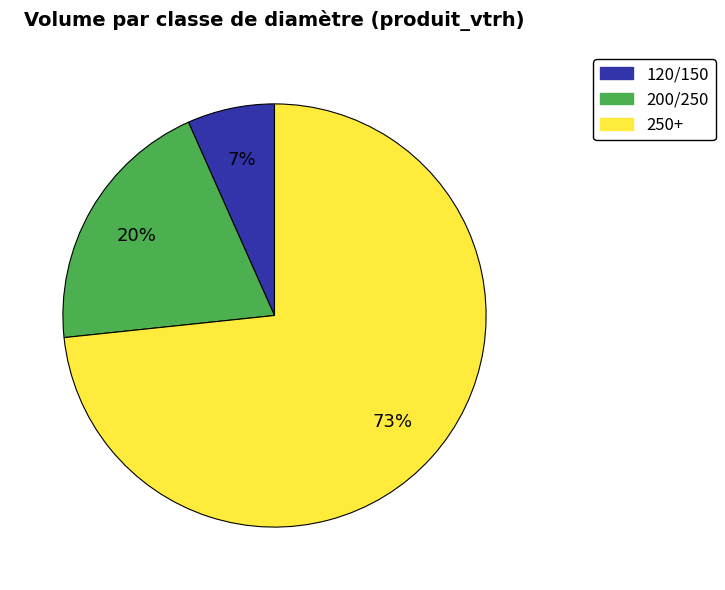

Rank the categories by value from highest to lowest.

250+, 200/250, 120/150